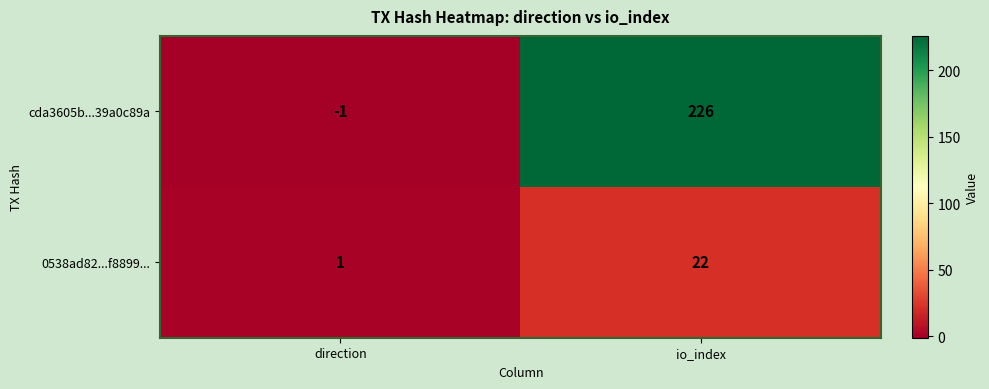

How many distinct data groups are displayed?

2